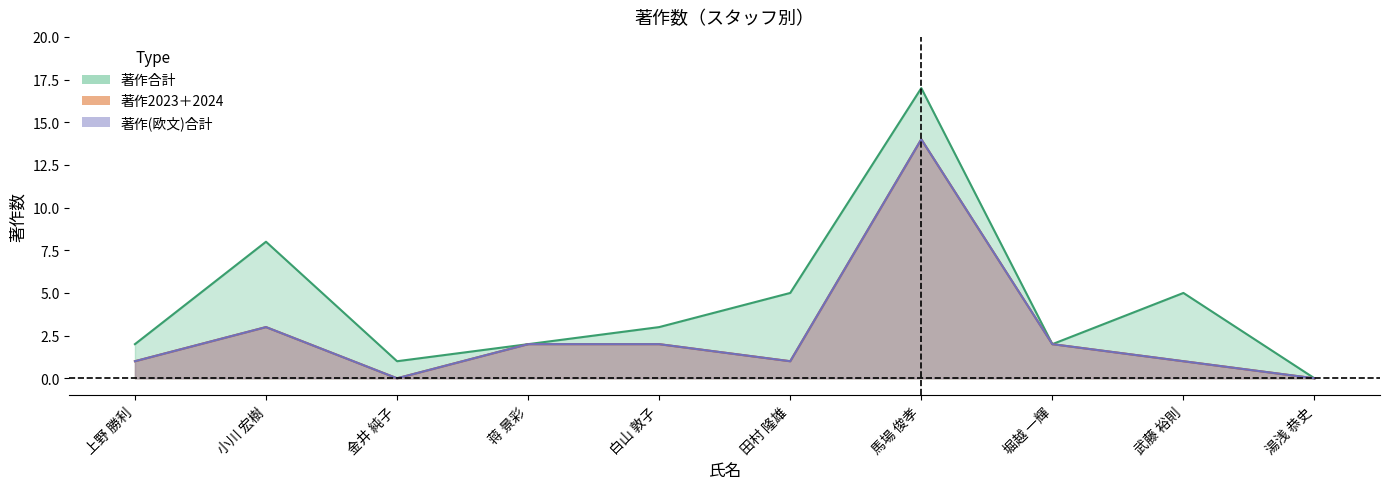

What is the maximum value shown in the chart?

17